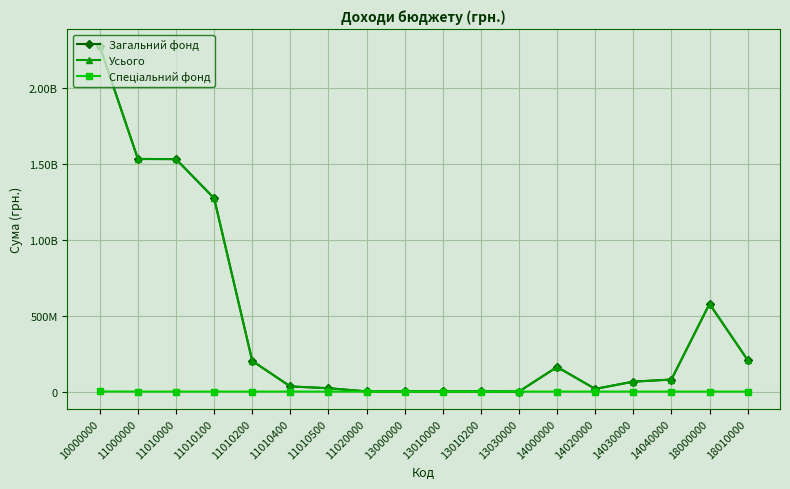

What are all the series names shown in the legend?

Загальний фонд, Усього, Спеціальний фонд